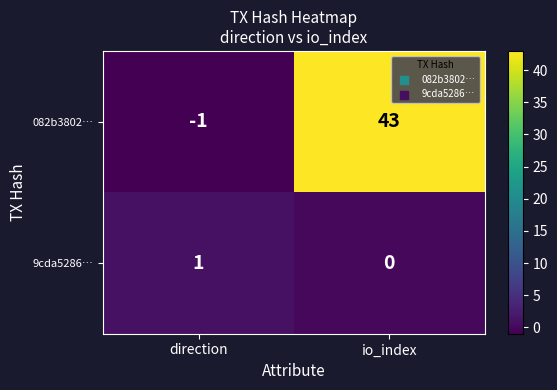

Is it true that 9cda5286… equals 0 at io_index?

True